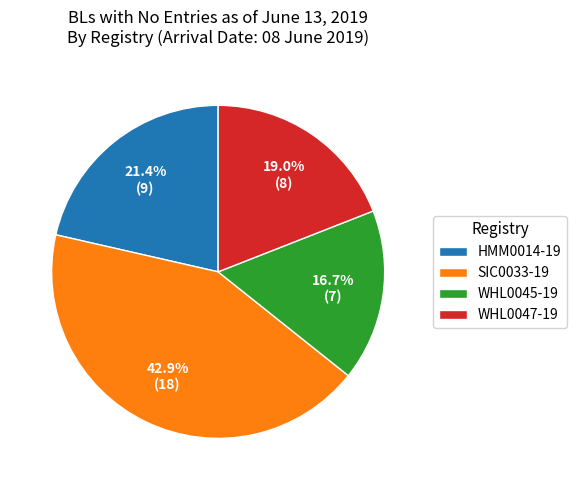

To the nearest percent, what is the difference between the SIC0033-19 and WHL0047-19 slice percentages?

24%